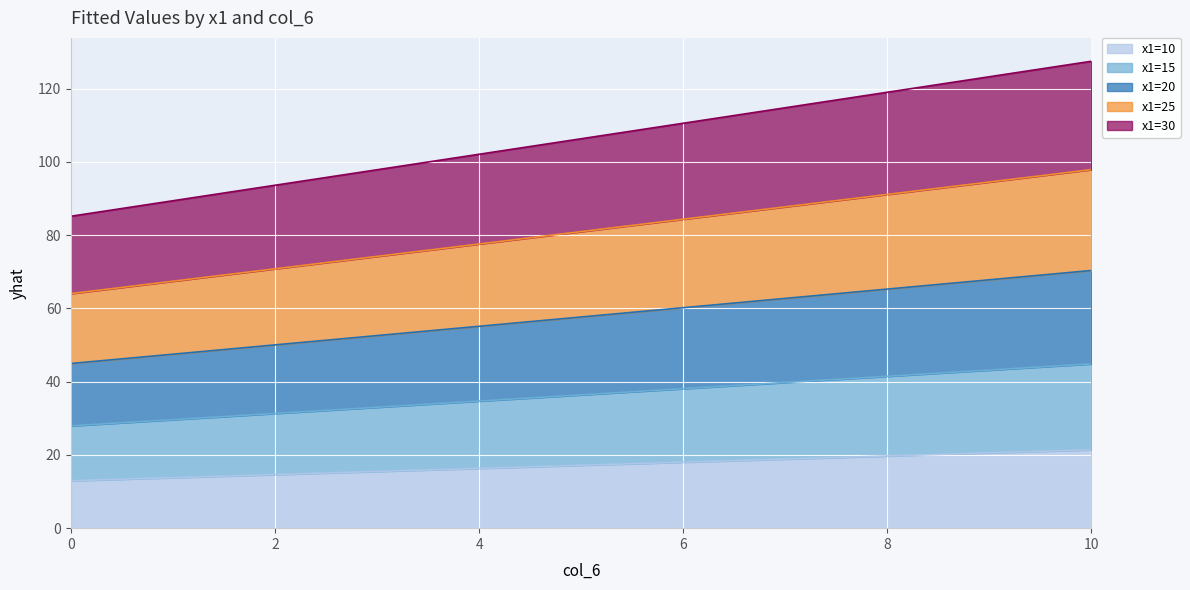

What is the total value across all series at 8?

119.0